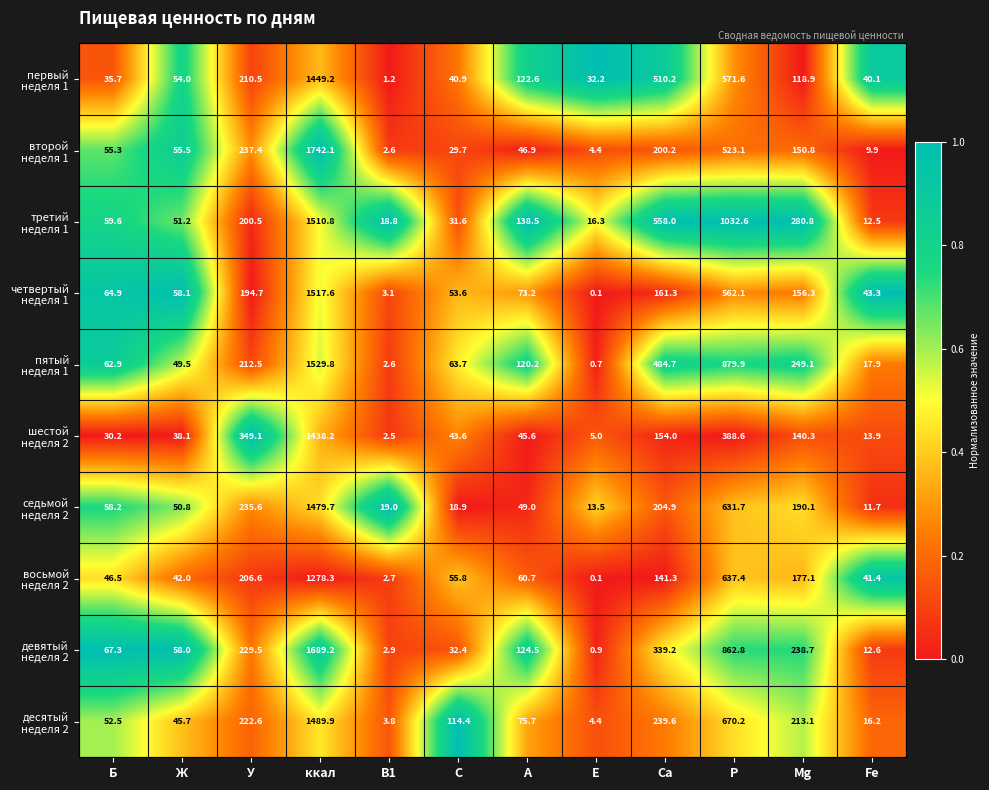

What is the maximum value shown in the chart?

1742.1